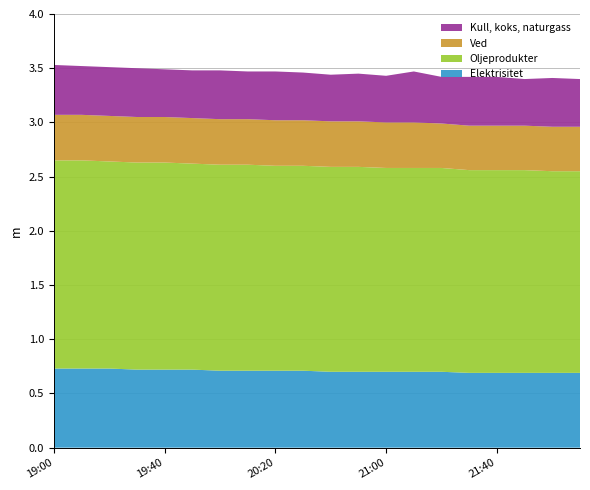

Reading right to left, what are all the values shown in this chart?

Elektrisitet: 2024/04/09 22:10=0.7	2024/04/09 22:00=0.7	2024/04/09 21:50=0.7	2024/04/09 21:40=0.7	2024/04/09 21:30=0.7	2024/04/09 21:20=0.7	2024/04/09 21:10=0.7	2024/04/09 21:00=0.7	2024/04/09 20:50=0.7	2024/04/09 20:40=0.7	2024/04/09 20:30=0.7	2024/04/09 20:20=0.7	2024/04/09 20:10=0.7	2024/04/09 20:00=0.7	2024/04/09 19:50=0.7	2024/04/09 19:40=0.7	2024/04/09 19:30=0.7	2024/04/09 19:20=0.7	2024/04/09 19:10=0.7	2024/04/09 19:00=0.7
Oljeprodukter: 2024/04/09 22:10=1.9	2024/04/09 22:00=1.9	2024/04/09 21:50=1.9	2024/04/09 21:40=1.9	2024/04/09 21:30=1.9	2024/04/09 21:20=1.9	2024/04/09 21:10=1.9	2024/04/09 21:00=1.9	2024/04/09 20:50=1.9	2024/04/09 20:40=1.9	2024/04/09 20:30=1.9	2024/04/09 20:20=1.9	2024/04/09 20:10=1.9	2024/04/09 20:00=1.9	2024/04/09 19:50=1.9	2024/04/09 19:40=1.9	2024/04/09 19:30=1.9	2024/04/09 19:20=1.9	2024/04/09 19:10=1.9	2024/04/09 19:00=1.9
Ved: 2024/04/09 22:10=0.4	2024/04/09 22:00=0.4	2024/04/09 21:50=0.4	2024/04/09 21:40=0.4	2024/04/09 21:30=0.4	2024/04/09 21:20=0.4	2024/04/09 21:10=0.4	2024/04/09 21:00=0.4	2024/04/09 20:50=0.4	2024/04/09 20:40=0.4	2024/04/09 20:30=0.4	2024/04/09 20:20=0.4	2024/04/09 20:10=0.4	2024/04/09 20:00=0.4	2024/04/09 19:50=0.4	2024/04/09 19:40=0.4	2024/04/09 19:30=0.4	2024/04/09 19:20=0.4	2024/04/09 19:10=0.4	2024/04/09 19:00=0.4
Kull, koks, naturgass: 2024/04/09 22:10=0.4	2024/04/09 22:00=0.5	2024/04/09 21:50=0.4	2024/04/09 21:40=0.5	2024/04/09 21:30=0.5	2024/04/09 21:20=0.4	2024/04/09 21:10=0.5	2024/04/09 21:00=0.4	2024/04/09 20:50=0.4	2024/04/09 20:40=0.4	2024/04/09 20:30=0.4	2024/04/09 20:20=0.5	2024/04/09 20:10=0.4	2024/04/09 20:00=0.5	2024/04/09 19:50=0.4	2024/04/09 19:40=0.4	2024/04/09 19:30=0.5	2024/04/09 19:20=0.5	2024/04/09 19:10=0.5	2024/04/09 19:00=0.5